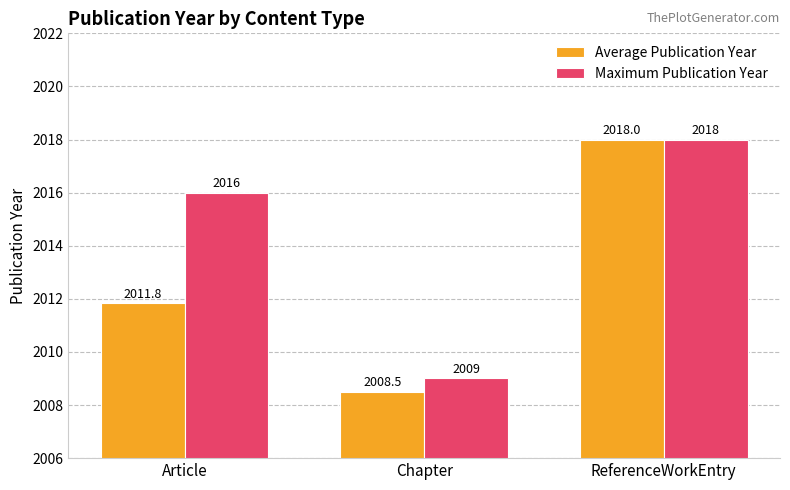

What is the difference between the Average Publication Year values at Article and Chapter?

3.3